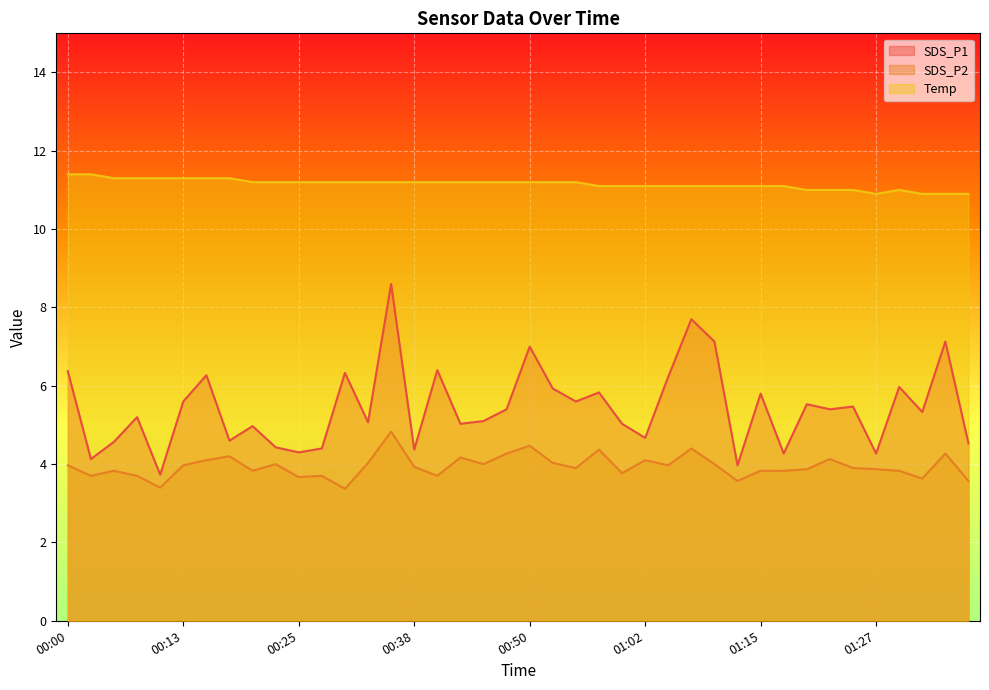

True or false: SDS_P2 and SDS_P1 cross at least once.

False